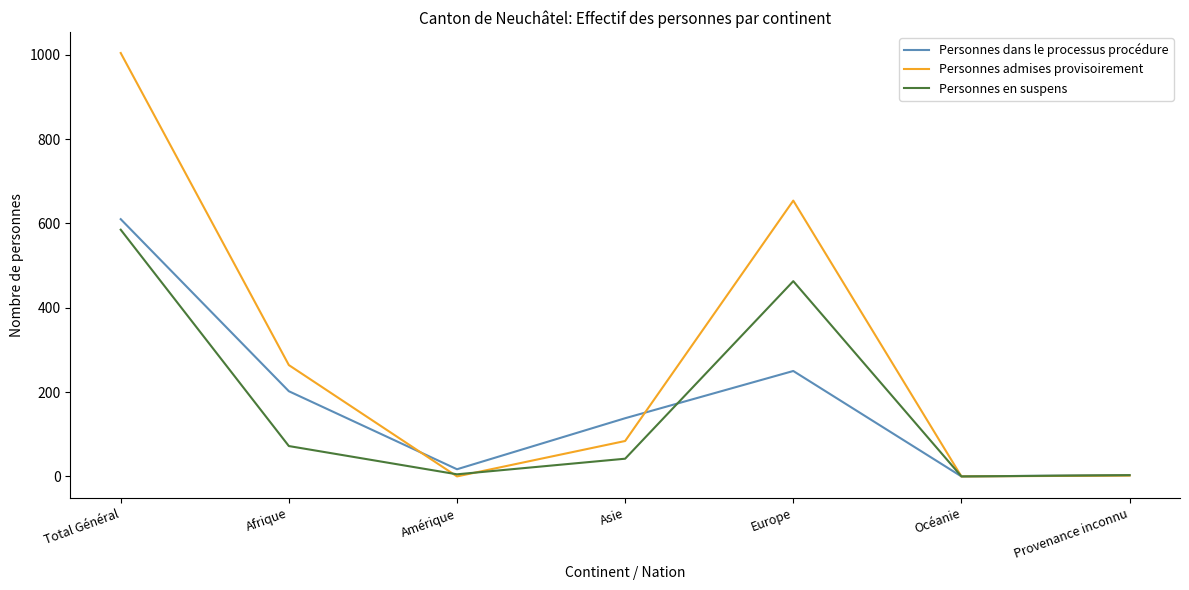

At which label does Personnes en suspens reach its peak?

Total Général